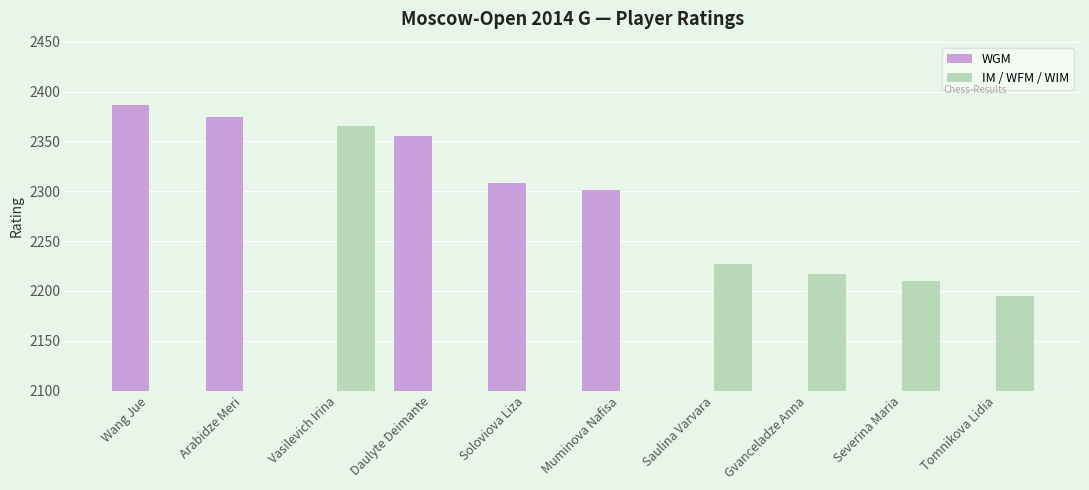

What is the value of the IM / WFM / WIM bar at the 5th from the left?

2195